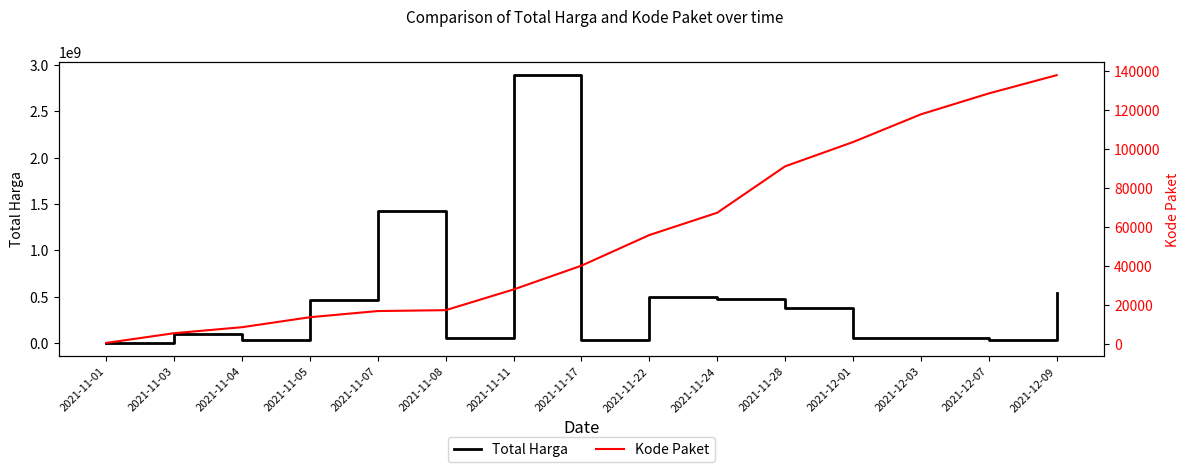

Does the chart have visible grid lines?

No